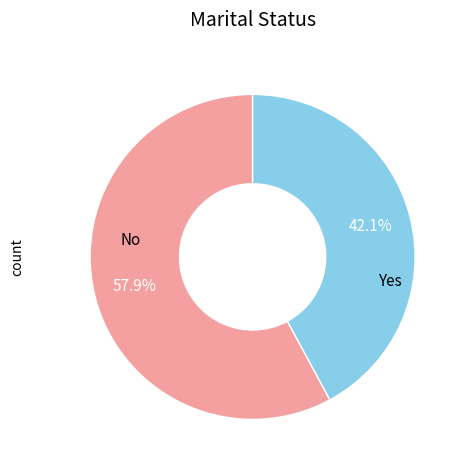

To the nearest percent, what is the difference between the largest and smallest slice percentages?

16%